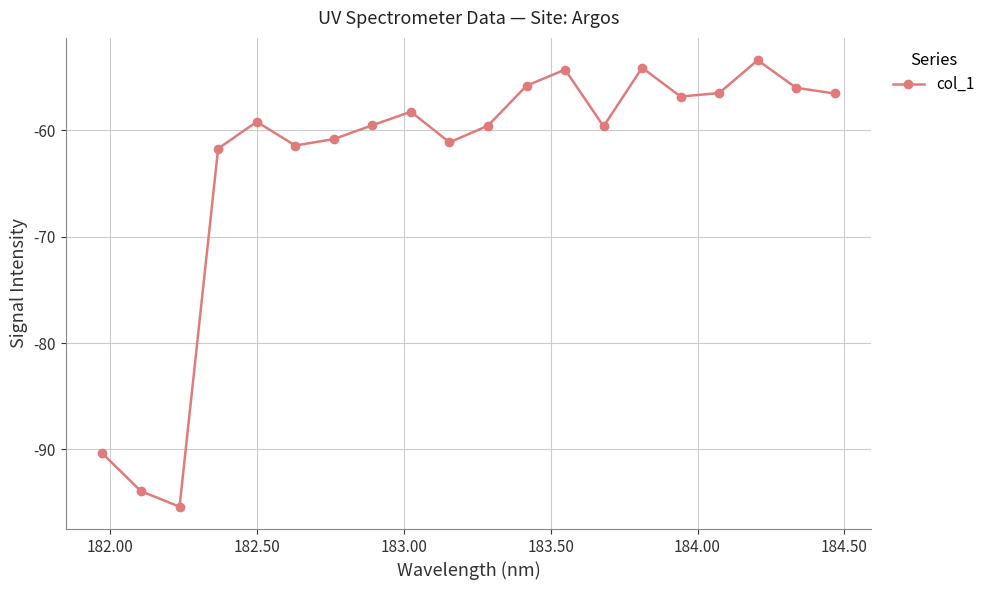

What is the value of the 20th point from the left?

-56.5